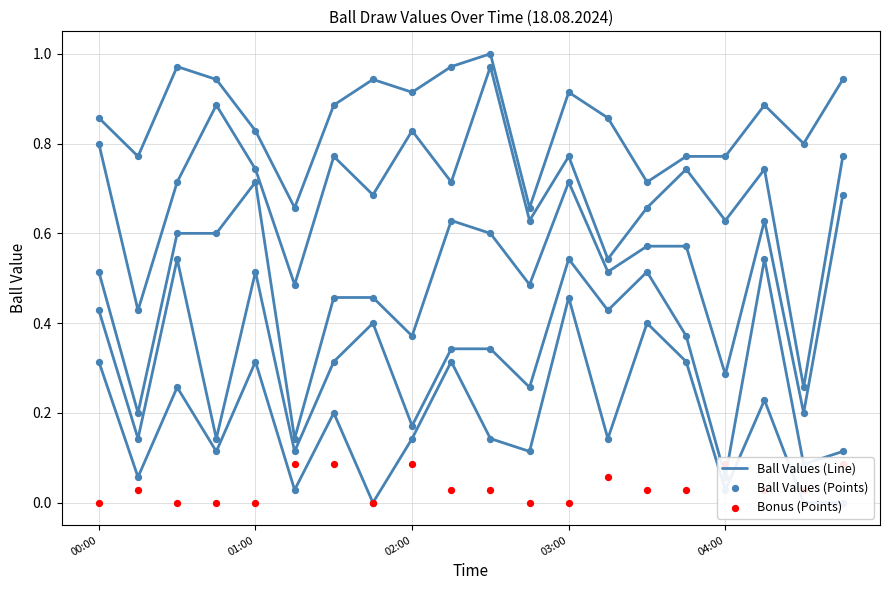

What are all the series names shown in the legend?

Ball Values (Line), Ball Values (Points), Bonus (Points)